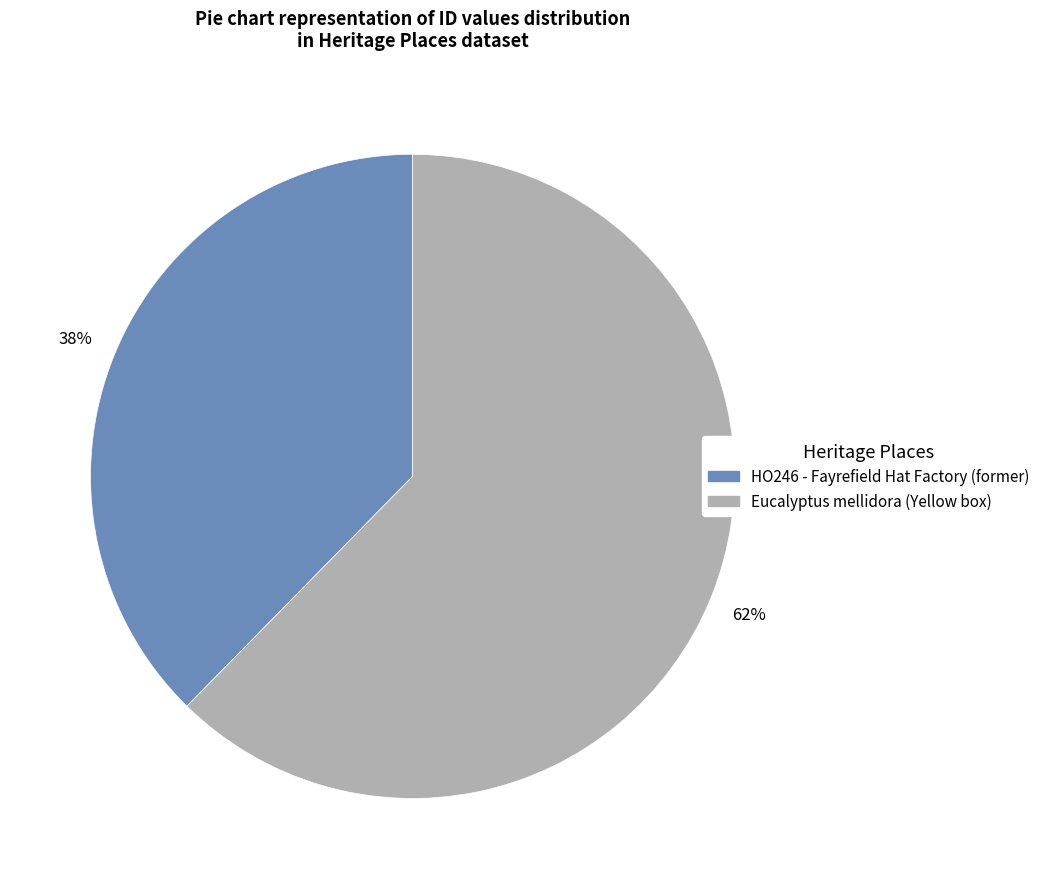

Count the number of slices in the pie.

2